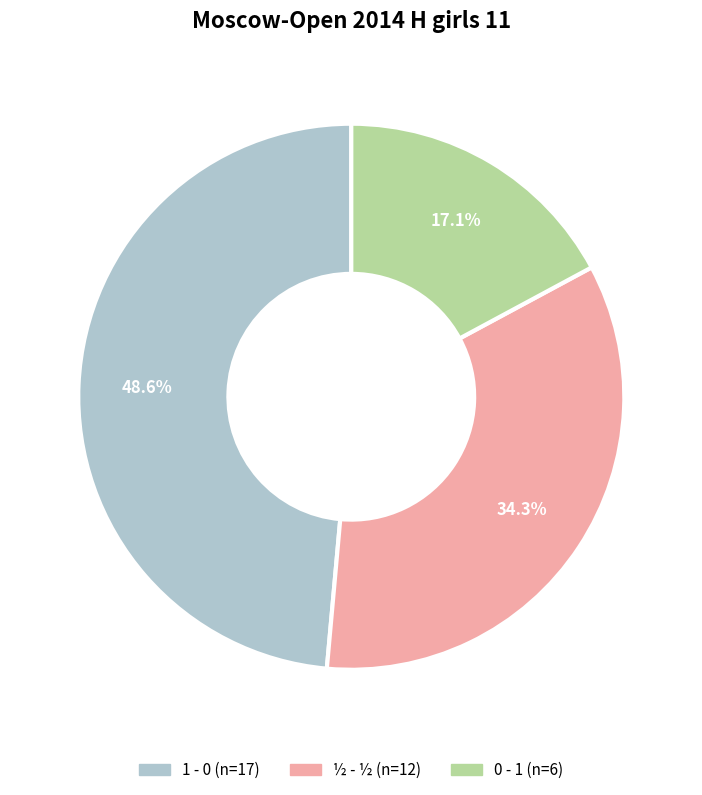

How many segments does this pie chart have?

3